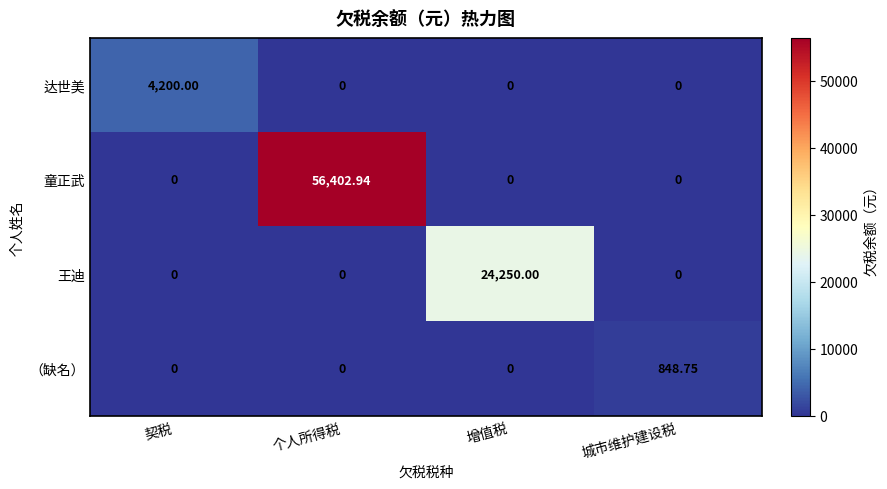

At which label does （缺名） reach its peak?

城市维护建设税